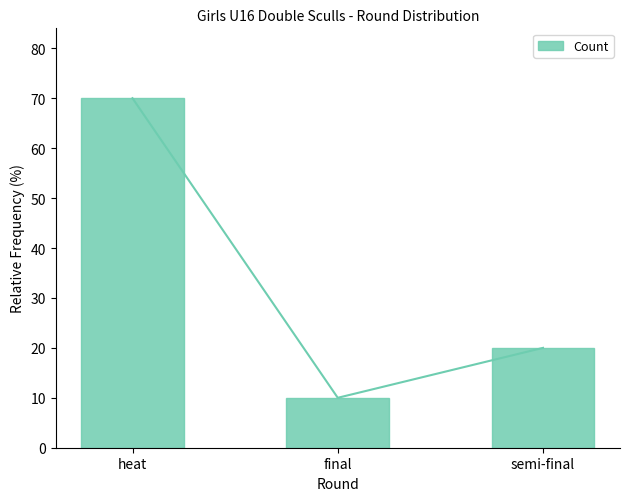

Does the chart contain stacked bars?

No